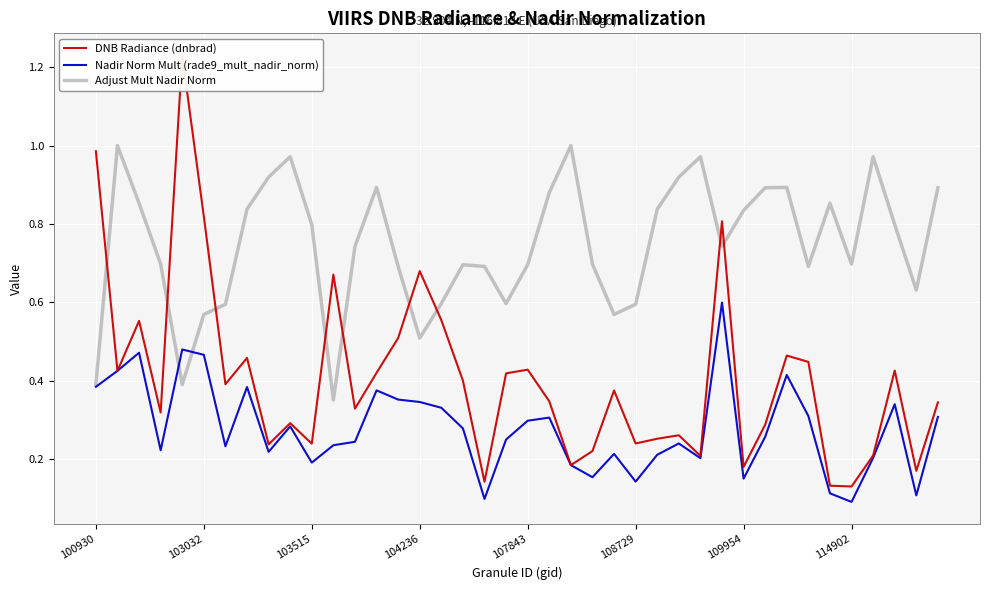

Which series has the largest range (max minus min)?

DNB Radiance (dnbrad)